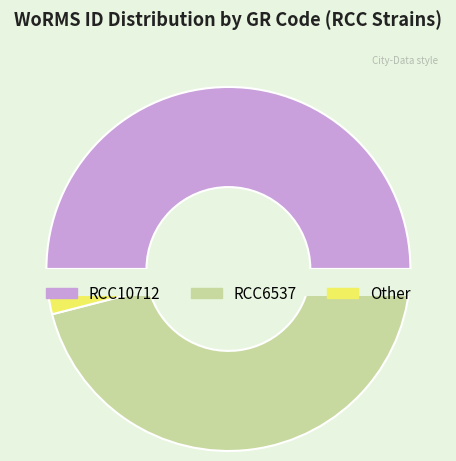

Combined, do RCC10712 and RCC6537 account for over 50%?

Yes